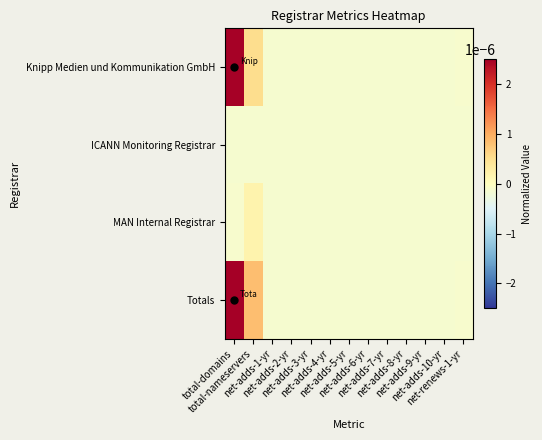

At net-renews-1-yr, list the series in order from largest to smallest.

Knipp Medien und Kommunikation GmbH, Totals, ICANN Monitoring Registrar, MAN Internal Registrar